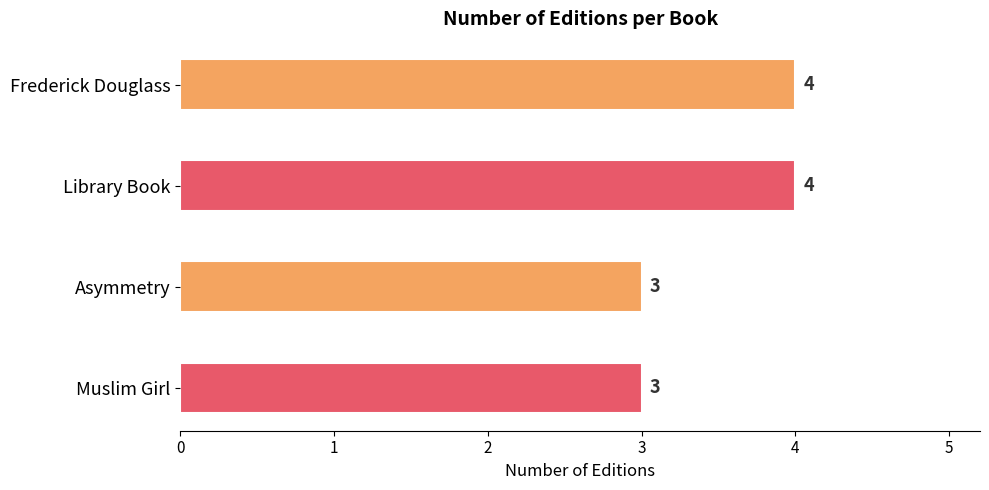

What is the difference between the maximum and minimum values?

1